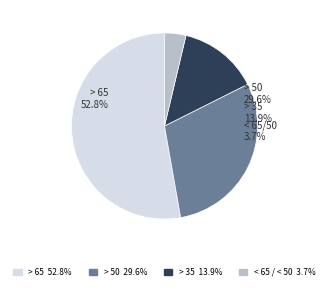

Is the sum of > 50 and > 35 greater than half?

No